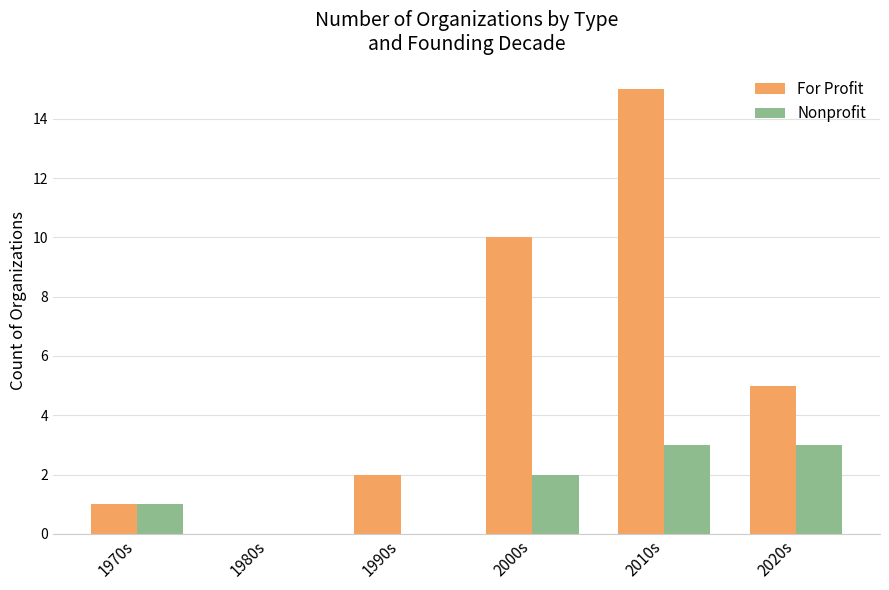

Is it true that For Profit equals 10 at 2000s?

True